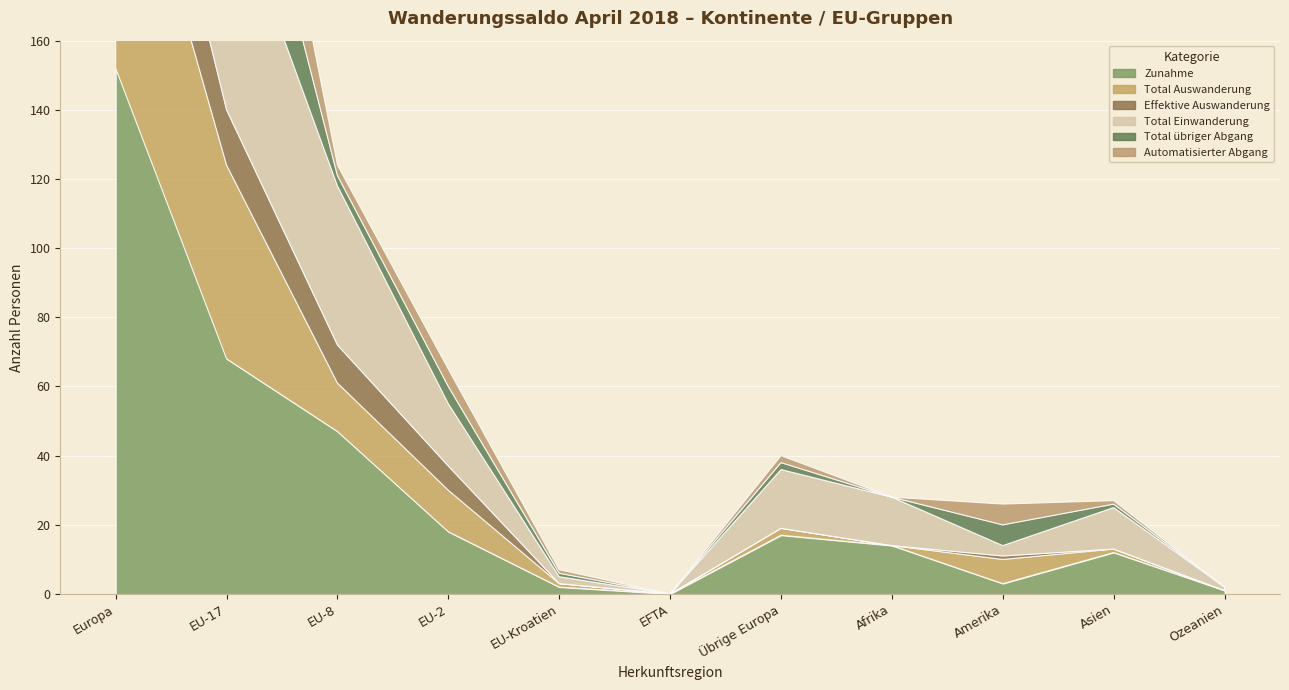

List the series in order of their peak value, lowest first.

Effektive Auswanderung, Automatisierter Abgang, Total übriger Abgang, Total Auswanderung, Total Einwanderung, Zunahme